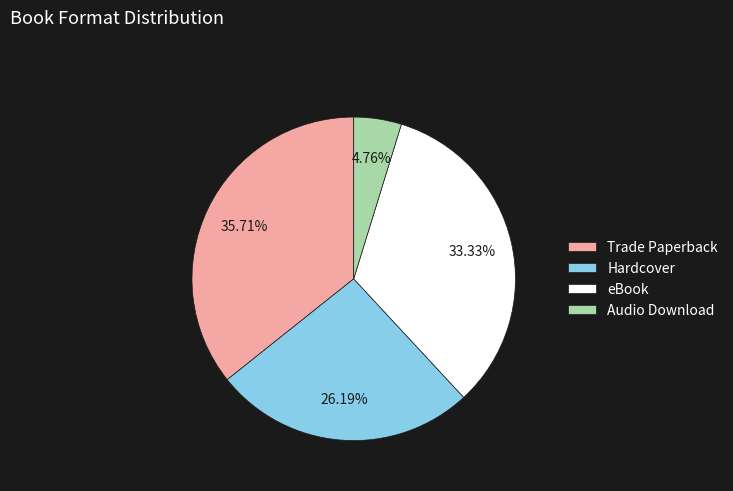

To the nearest percent, what is the difference between the largest and smallest slice percentages?

31%